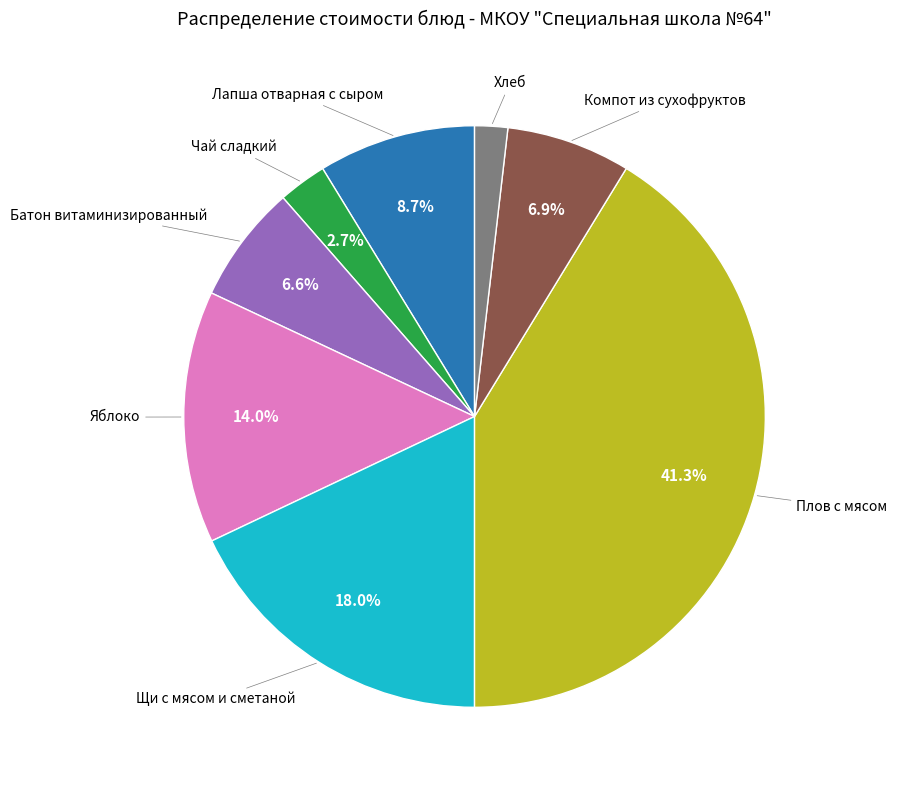

Is there a majority slice in this chart?

No